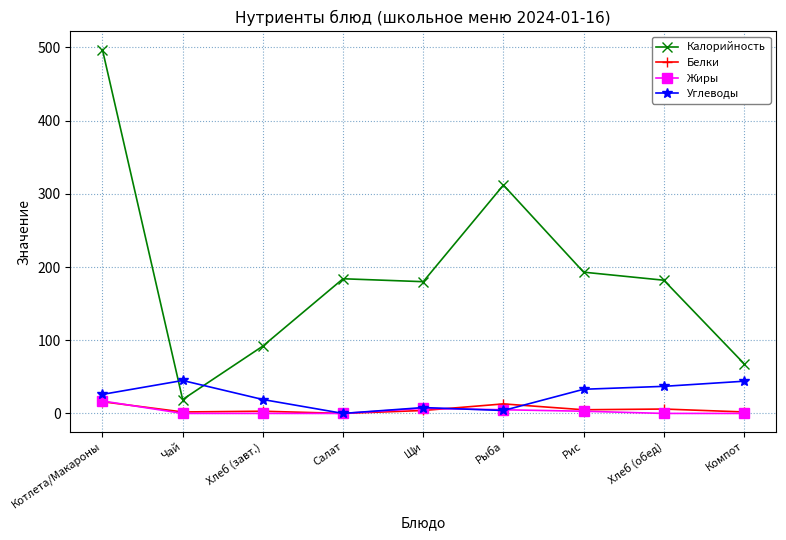

Which series changed the most between Котлета/Макароны and Хлеб (завт.)?

Калорийность